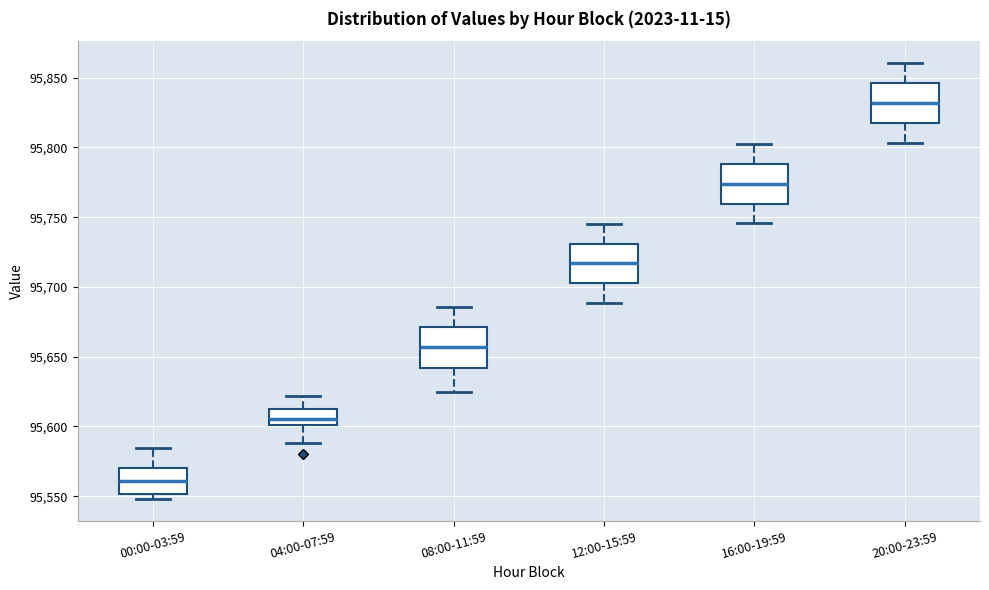

Which box has the lowest median line?

00:00-03:59